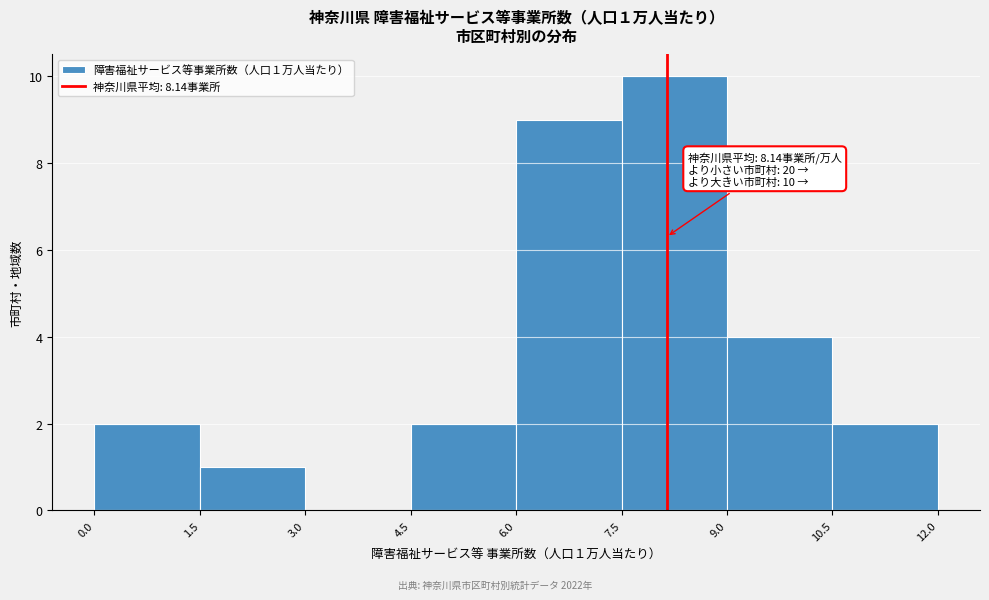

Over which range of the x-axis is the bar tallest?

7.5 to 9.0